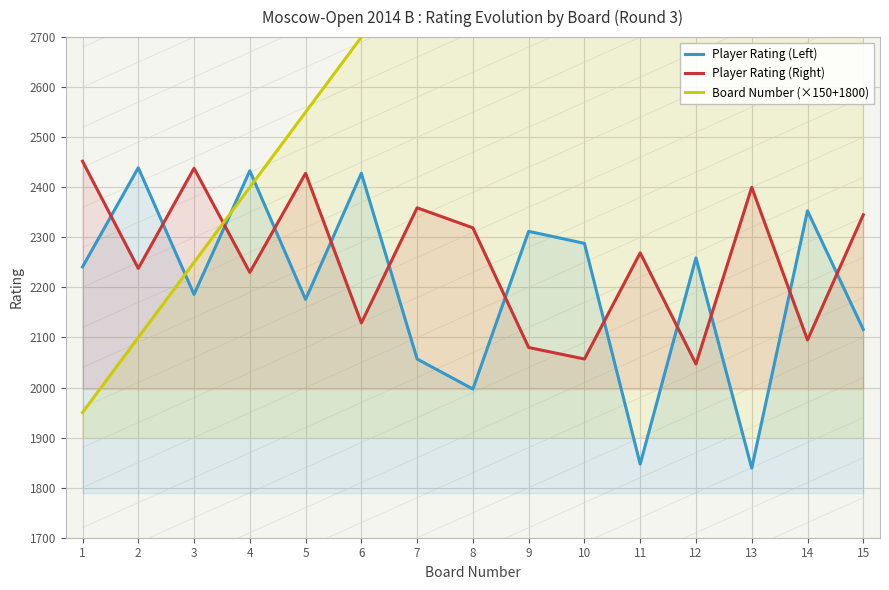

What is the maximum value shown in the chart?

4050